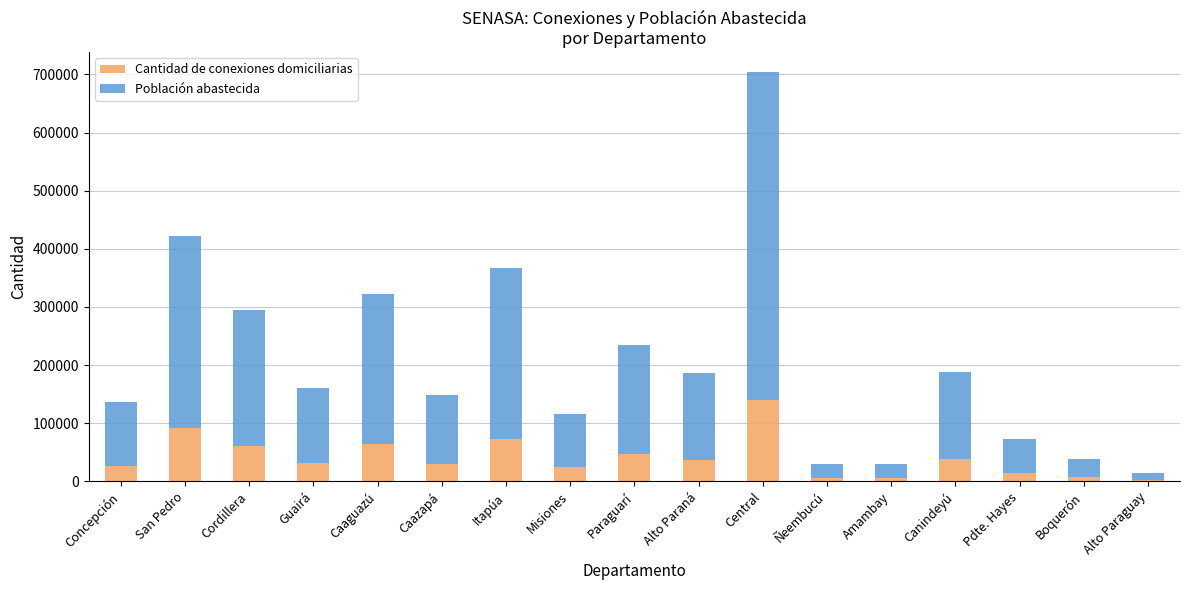

The Cantidad de conexiones domiciliarias series shows 29713 at Caazapá. True or false?

True